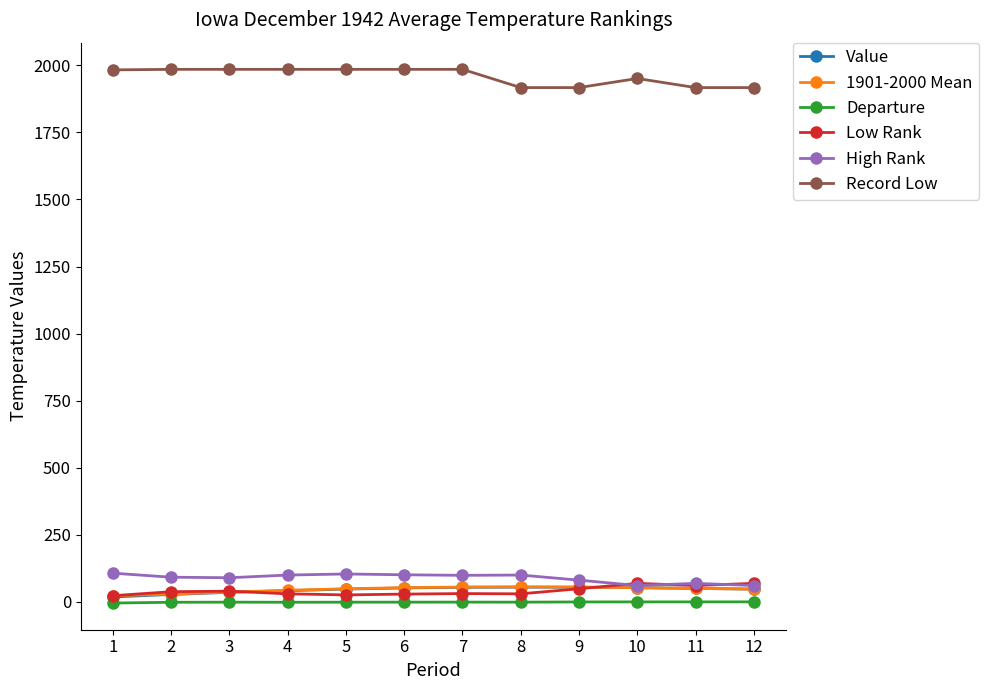

The value of Record Low at 11 is 1917.0. True or false?

True